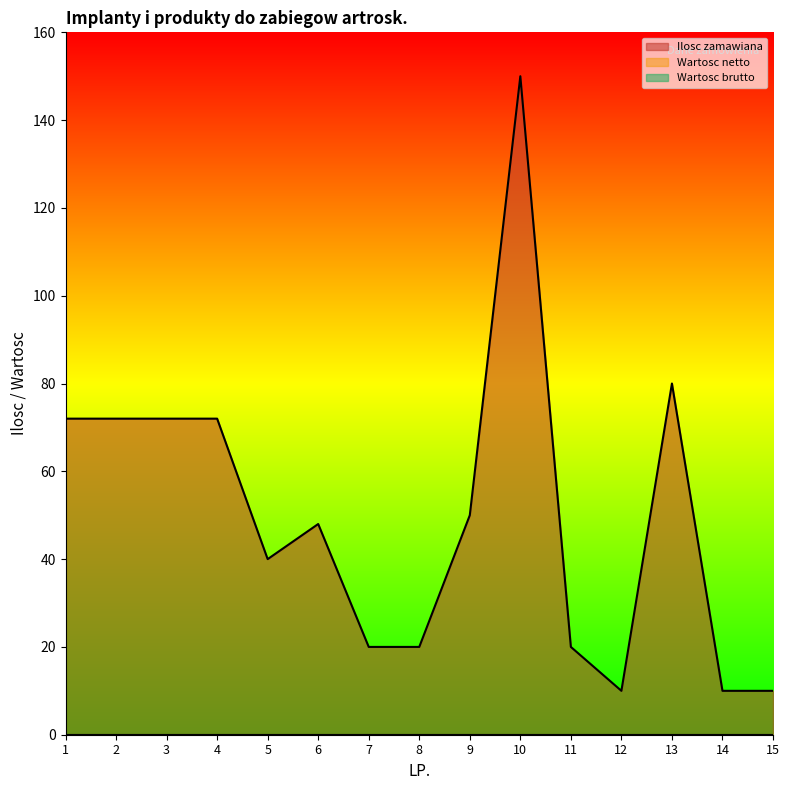

True or false: Ilosc zamawiana and Wartosc brutto intersect in this chart.

False